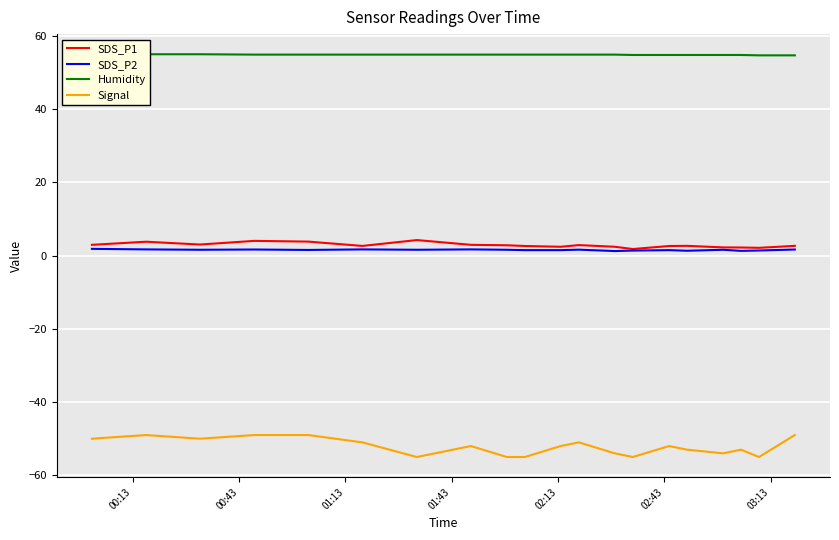

Reading left to right, what are all the values shown in this chart?

SDS_P1: 3.0	3.8	3.0	4.0	3.8	2.6	4.2	3.0	2.8	2.6	2.4	2.9	2.4	1.8	2.6	2.7	2.2	2.2	2.1	2.7
SDS_P2: 1.9	1.7	1.6	1.7	1.6	1.7	1.6	1.7	1.6	1.5	1.5	1.6	1.2	1.4	1.5	1.3	1.6	1.3	1.4	1.7
Humidity: 55.0	55.0	55.0	54.9	54.9	54.9	54.9	54.9	54.9	54.9	54.9	54.9	54.9	54.8	54.8	54.8	54.8	54.8	54.7	54.7
Signal: -50.0	-49.0	-50.0	-49.0	-49.0	-51.0	-55.0	-52.0	-55.0	-55.0	-52.0	-51.0	-54.0	-55.0	-52.0	-53.0	-54.0	-53.0	-55.0	-49.0